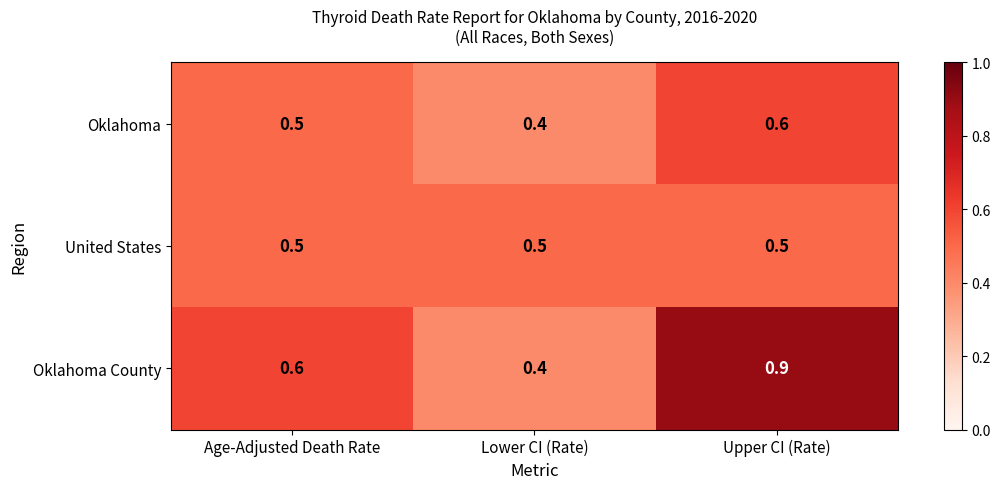

Reading left to right, extract all data points from this chart.

Oklahoma: Age-Adjusted Death Rate=0.5	Lower CI (Rate)=0.4	Upper CI (Rate)=0.6
United States: Age-Adjusted Death Rate=0.5	Lower CI (Rate)=0.5	Upper CI (Rate)=0.5
Oklahoma County: Age-Adjusted Death Rate=0.6	Lower CI (Rate)=0.4	Upper CI (Rate)=0.9